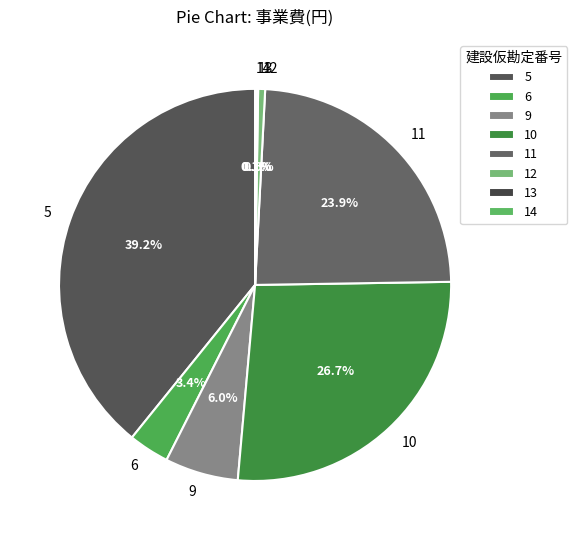

Which category has the biggest portion of the pie?

5